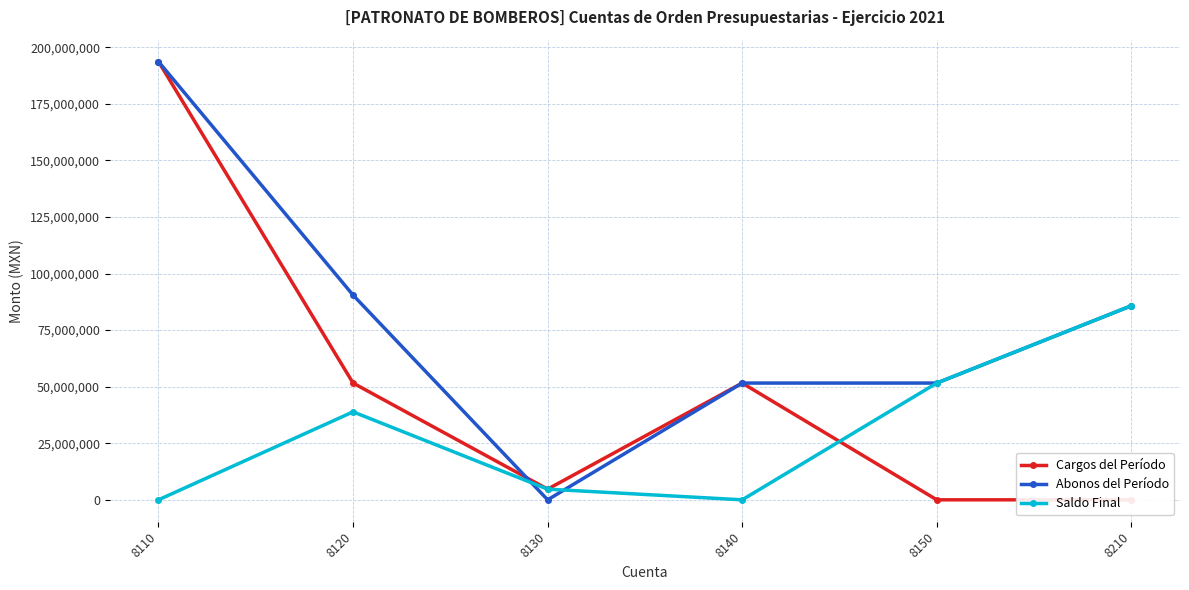

Which series has the widest spread of values?

Cargos del Período